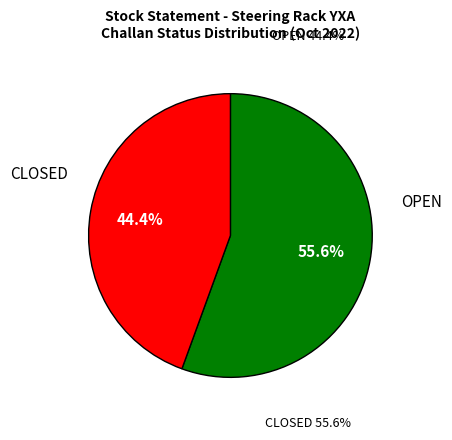

Rank the categories by value from highest to lowest.

CLOSED, OPEN